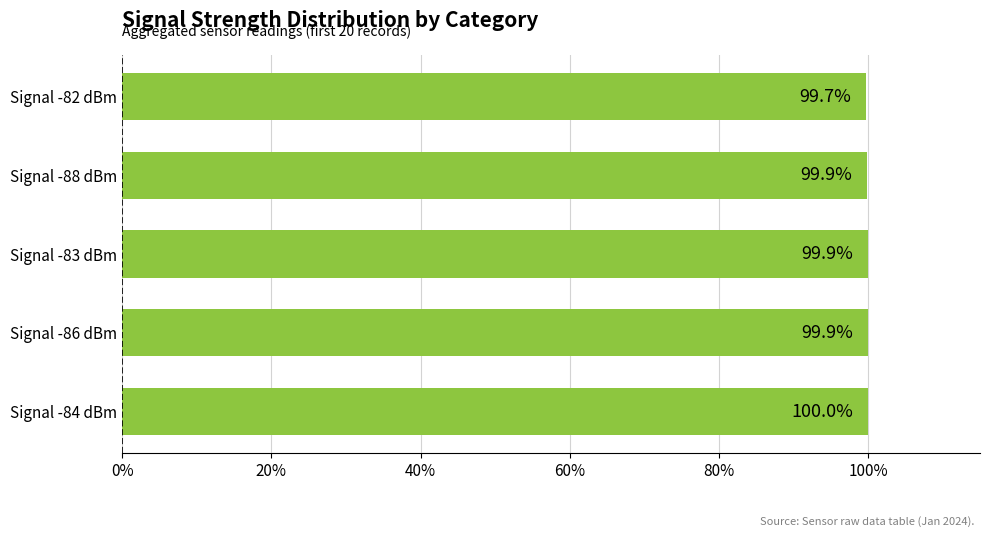

What is the minimum value shown in the chart?

99.7